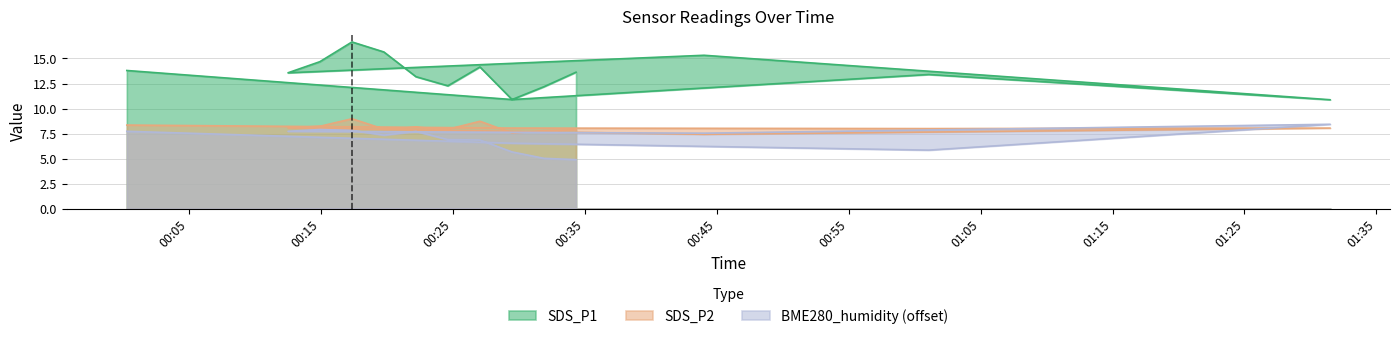

True or false: SDS_P2 and BME280_humidity cross at least once.

True